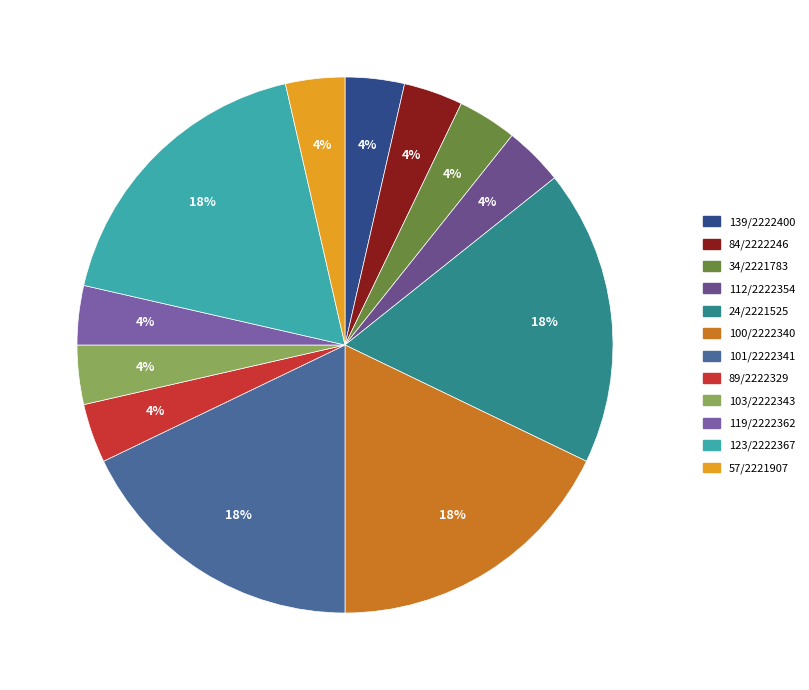

True or false: 34/2221783 accounts for 4% of the total.

True